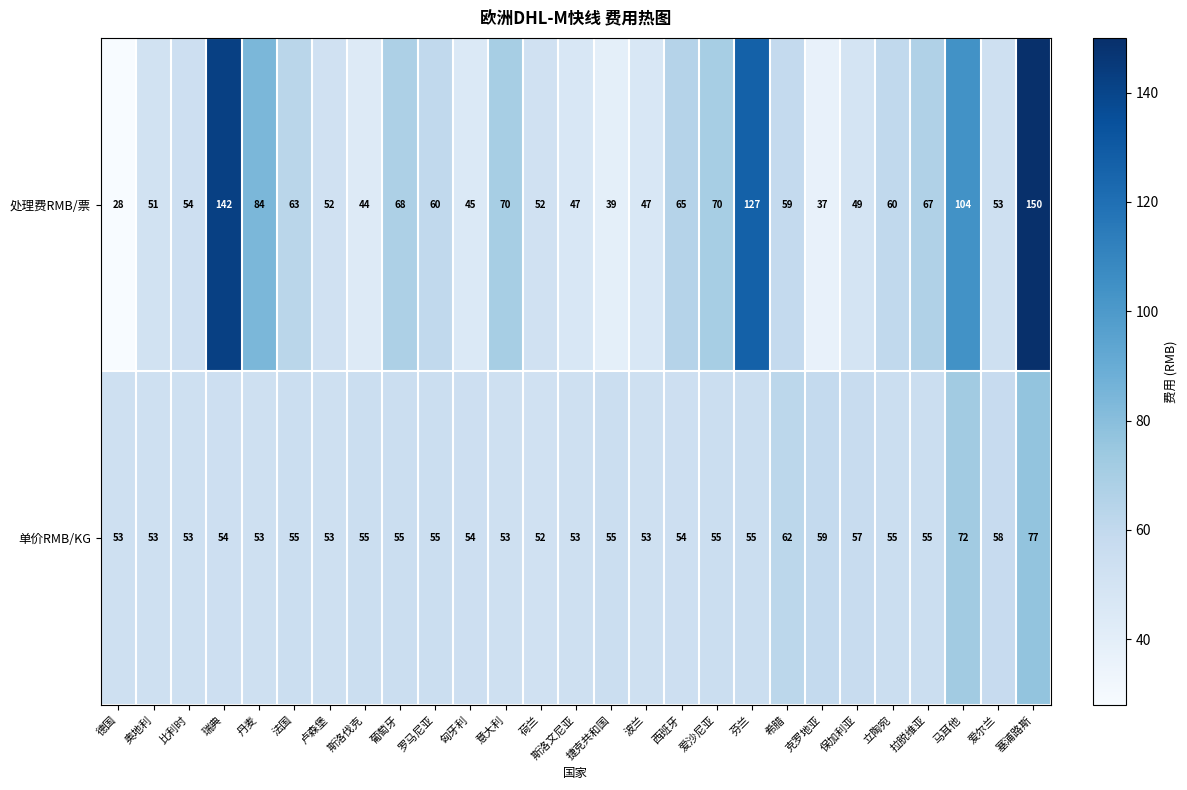

Where does the 处理费RMB/票 series first go above 59?

瑞典